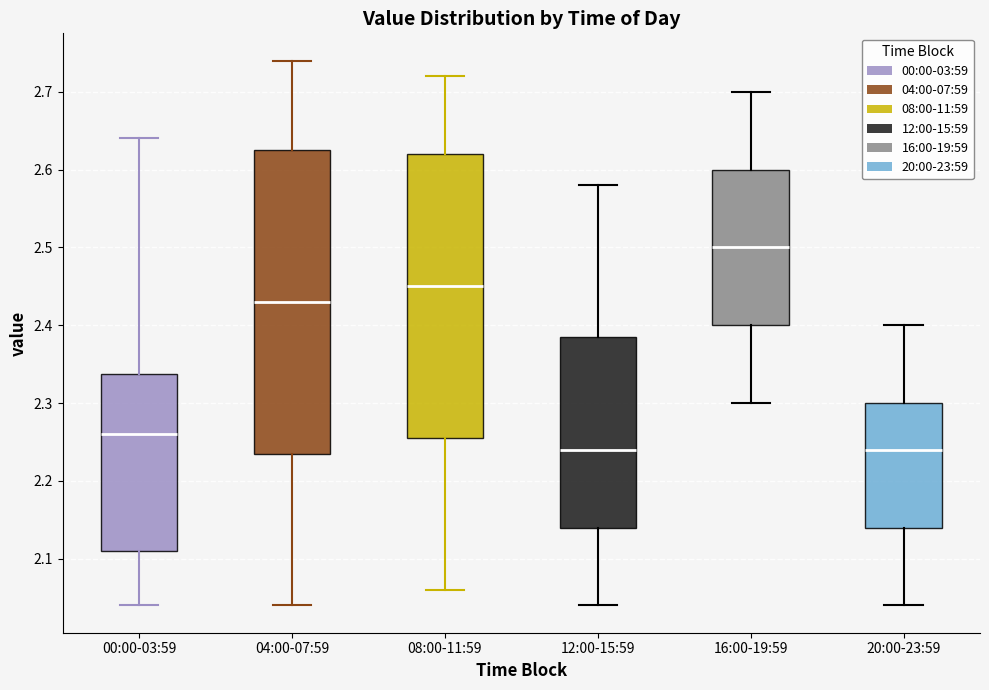

Reading left to right, read every box against the y-axis: the position of its median line, the range the box covers, and the ends of its whiskers. The values are not printed on the chart, so give them approximately, as read against the axis.

00:00-03:59: median 2.26, box 2.11 to 2.34, whiskers 2.04 to 2.64
04:00-07:59: median 2.43, box 2.24 to 2.63, whiskers 2.04 to 2.74
08:00-11:59: median 2.45, box 2.26 to 2.62, whiskers 2.06 to 2.72
12:00-15:59: median 2.24, box 2.14 to 2.39, whiskers 2.04 to 2.58
16:00-19:59: median 2.50, box 2.40 to 2.60, whiskers 2.30 to 2.70
20:00-23:59: median 2.24, box 2.14 to 2.30, whiskers 2.04 to 2.40